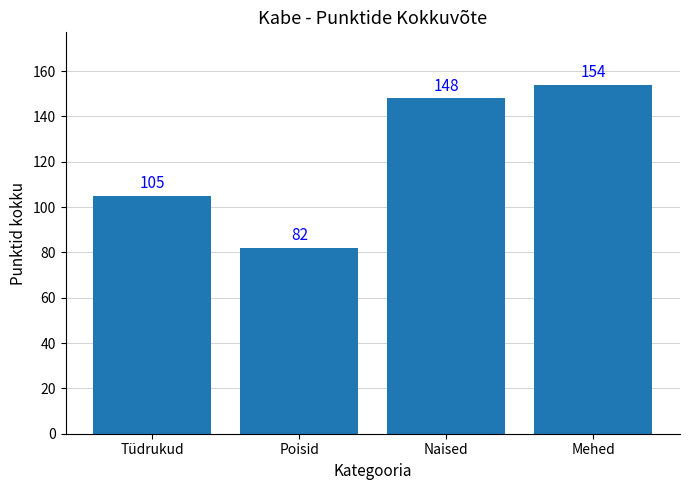

Rank the categories by value from lowest to highest.

Poisid, Tüdrukud, Naised, Mehed